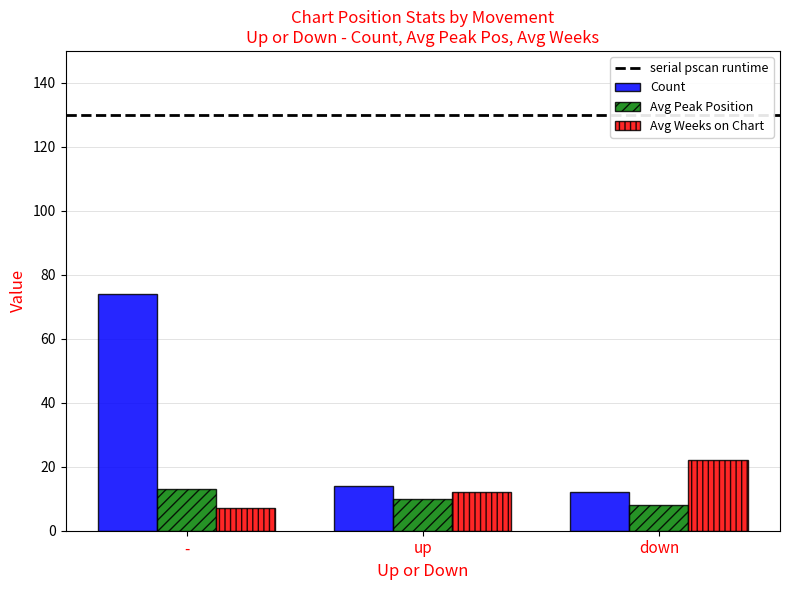

Rank the categories by Count value from lowest to highest.

down, up, -